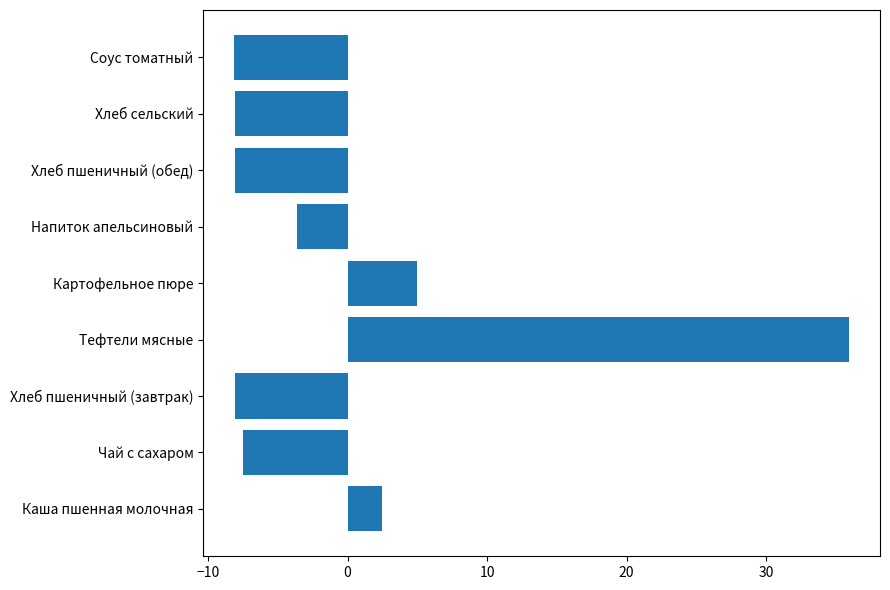

How many bars are there in total?

9